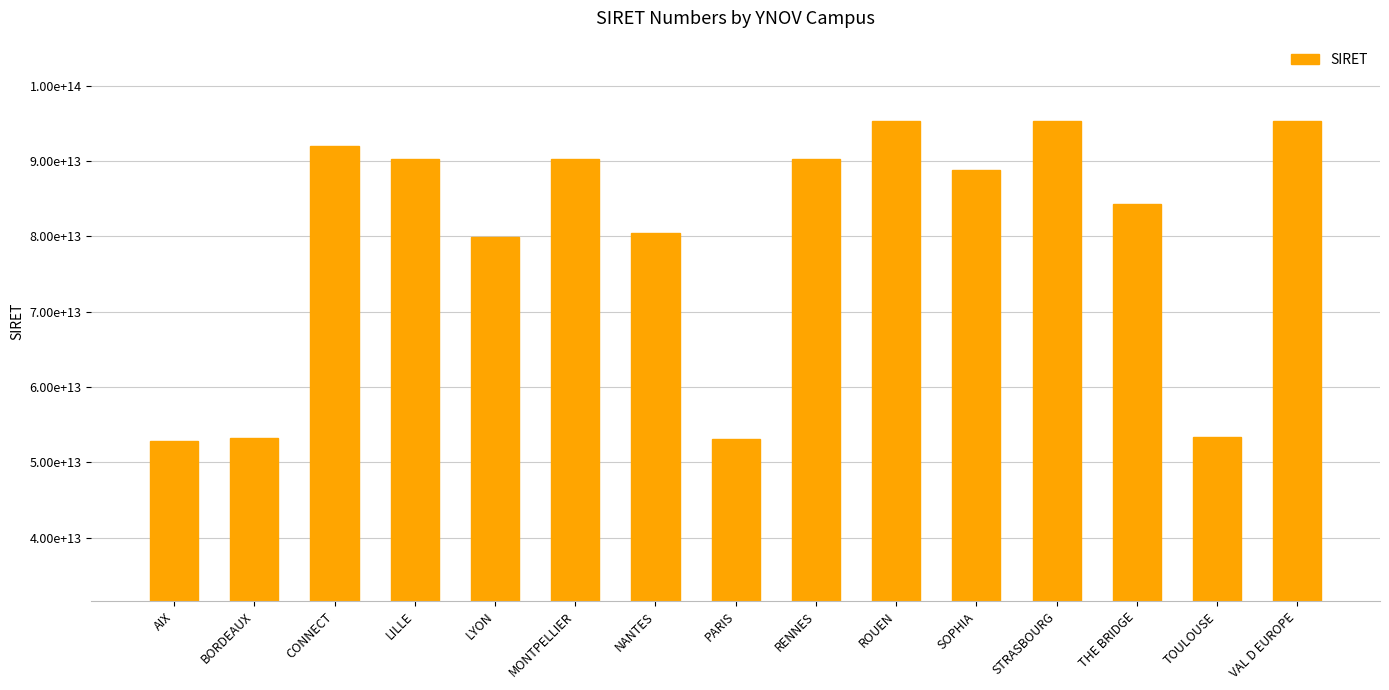

The chart shows a value of 32650596696228 at BORDEAUX. True or false?

False